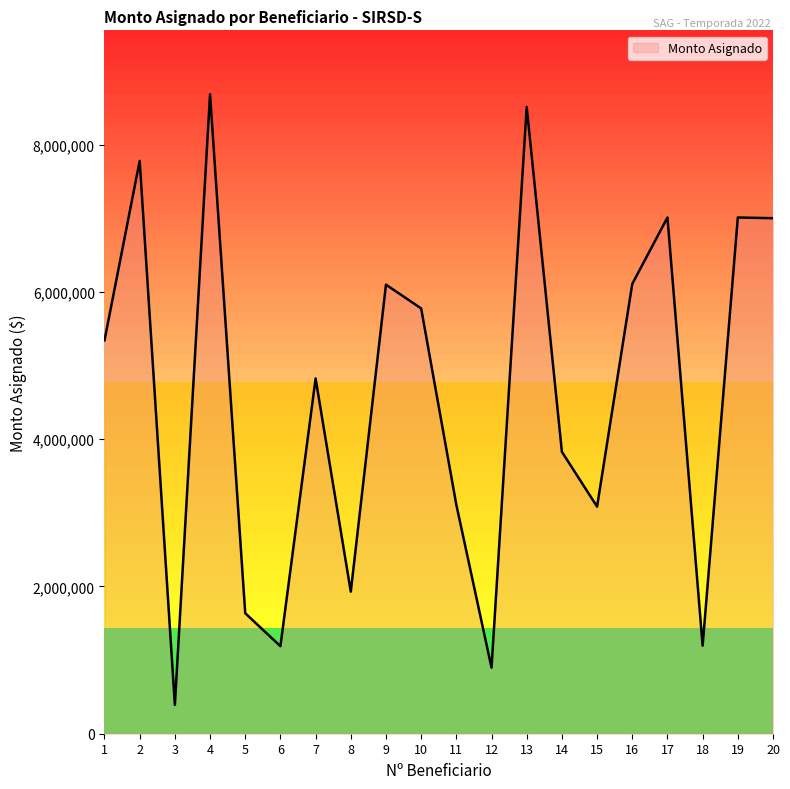

True or false: there are more than 2 points higher than both neighbors.

True